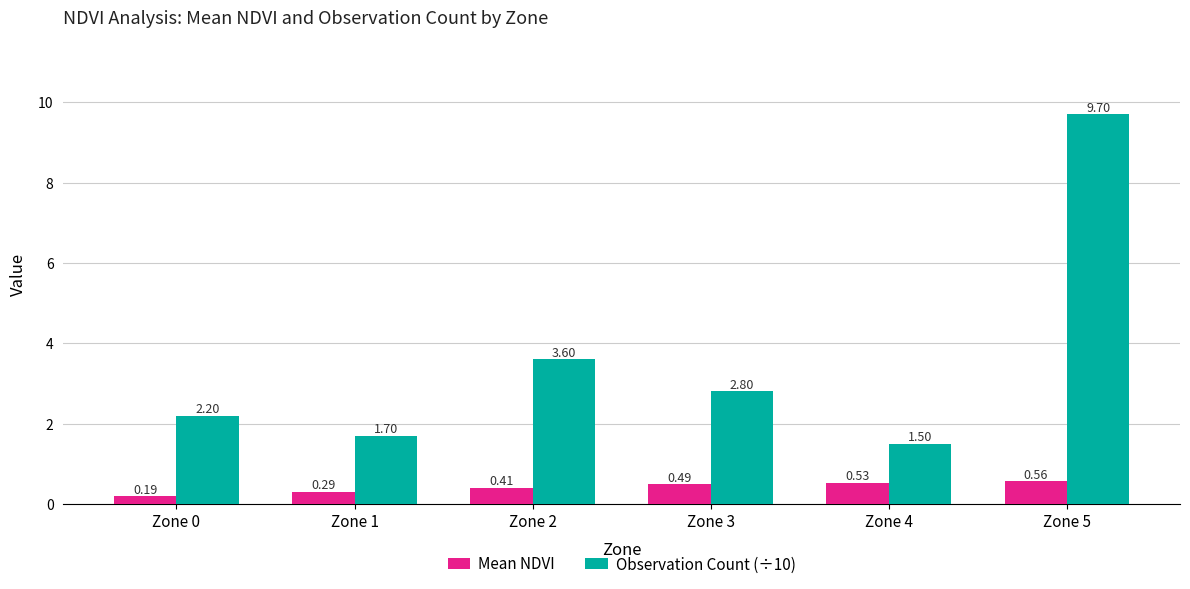

What is the difference between the maximum and second lowest values in the Observation Count (÷10) series?

8.0